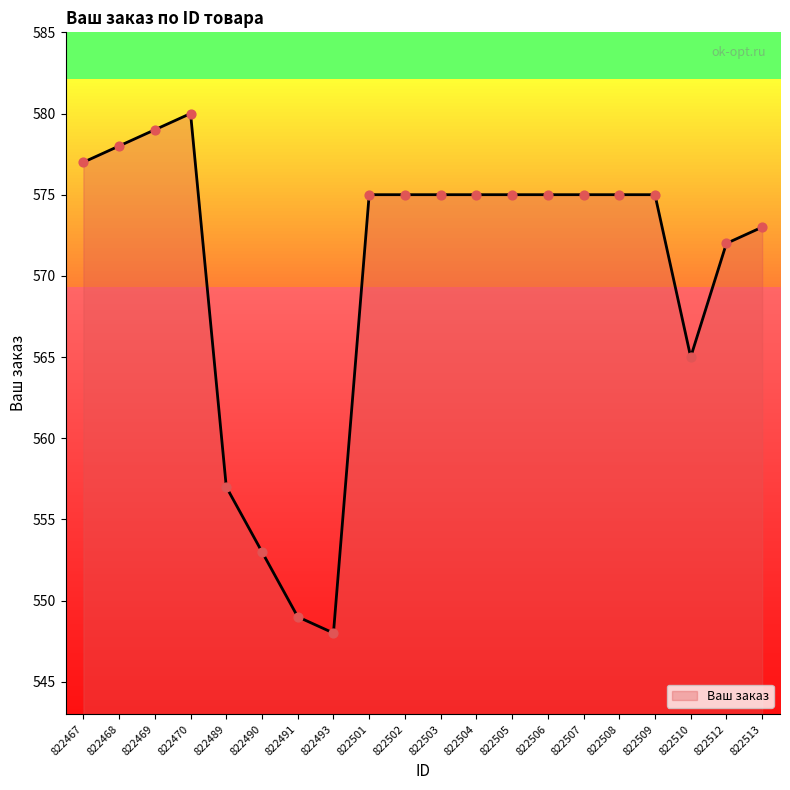

Which has a higher value, 822470 or 822507?

822470